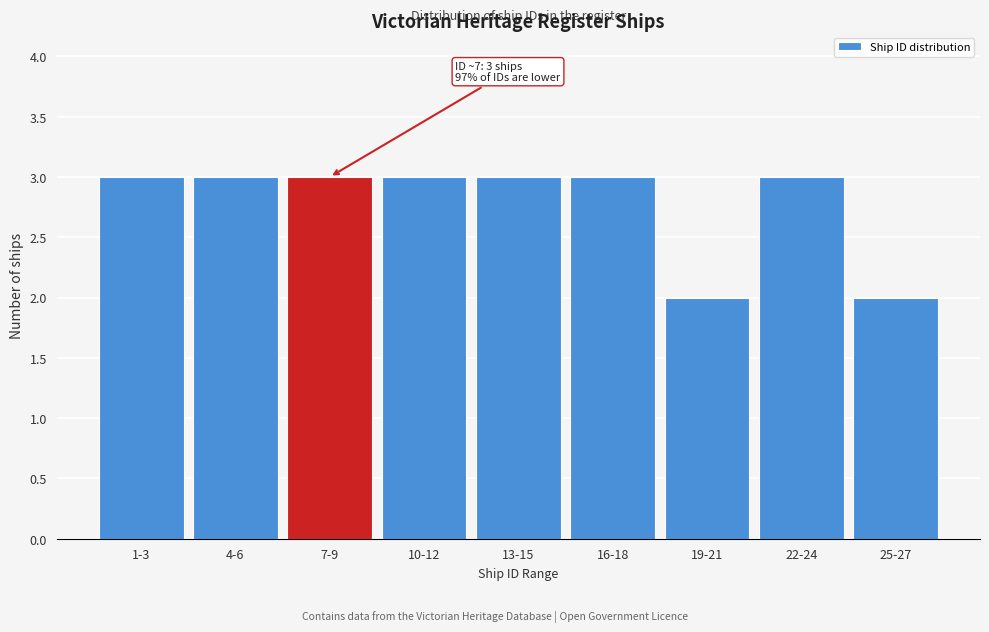

Reading left to right, extract all data points from this chart.

3	3	3	3	3	3	2	3	2